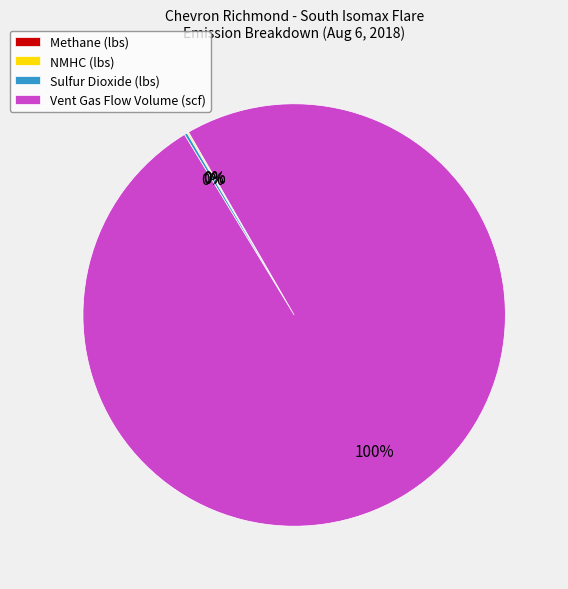

To the nearest percent, what is the difference between the largest and smallest slice percentages?

100%